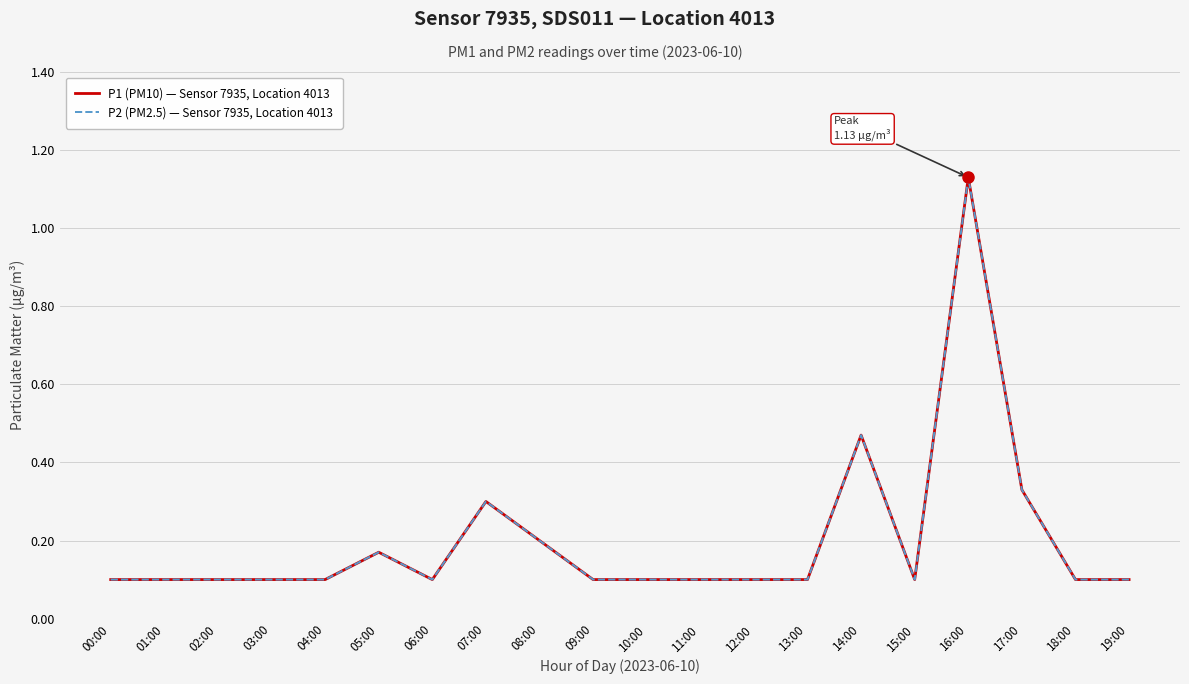

Reading left to right, transcribe all the data shown in this chart.

P1 (PM10) — Sensor 7935, Location 4013: 0.1	0.1	0.1	0.1	0.1	0.2	0.1	0.3	0.2	0.1	0.1	0.1	0.1	0.1	0.5	0.1	1.1	0.3	0.1	0.1
P2 (PM2.5) — Sensor 7935, Location 4013: 0.1	0.1	0.1	0.1	0.1	0.2	0.1	0.3	0.2	0.1	0.1	0.1	0.1	0.1	0.5	0.1	1.1	0.3	0.1	0.1